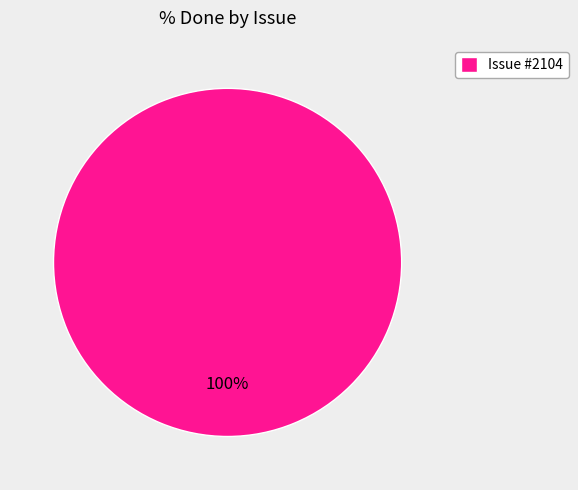

True or false: Issue #2104 accounts for 89% of the total.

False